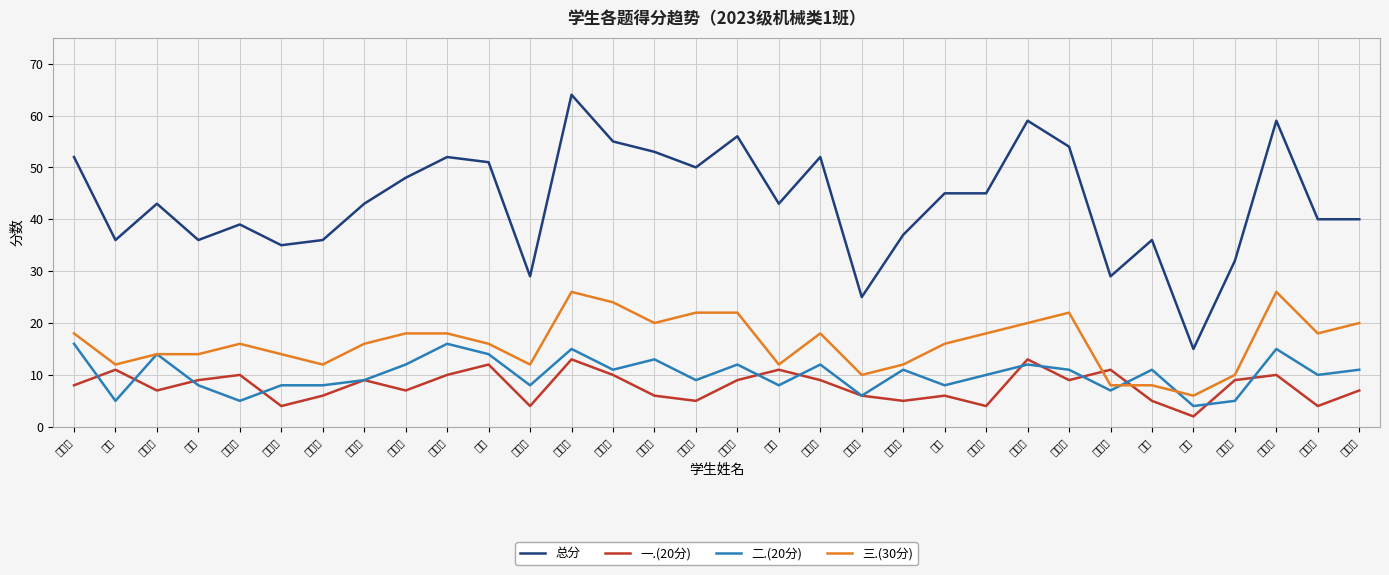

What position from the right is 张卓康?

3